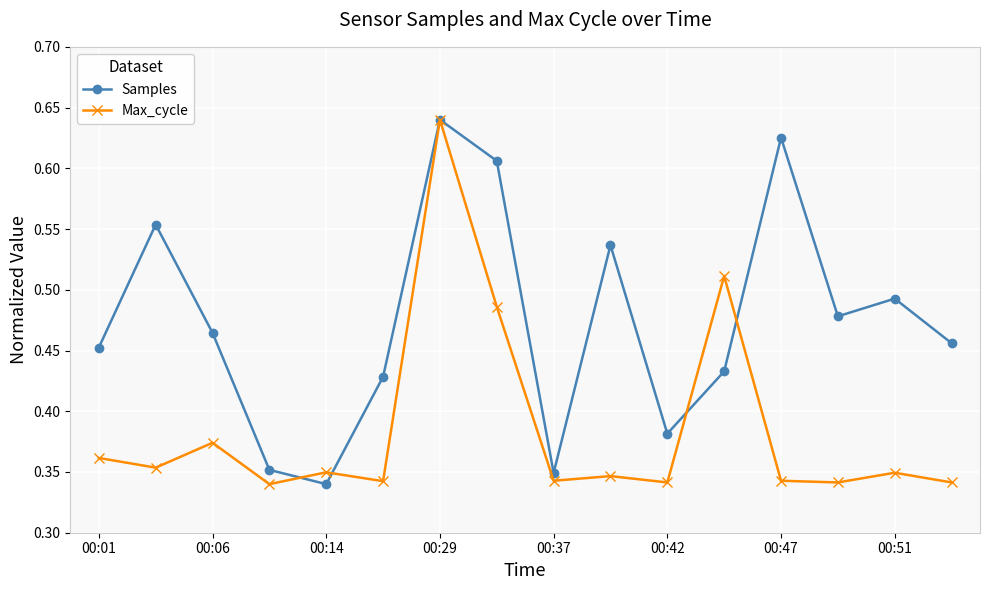

Rank the series by their average value, from highest to lowest.

Samples, Max_cycle